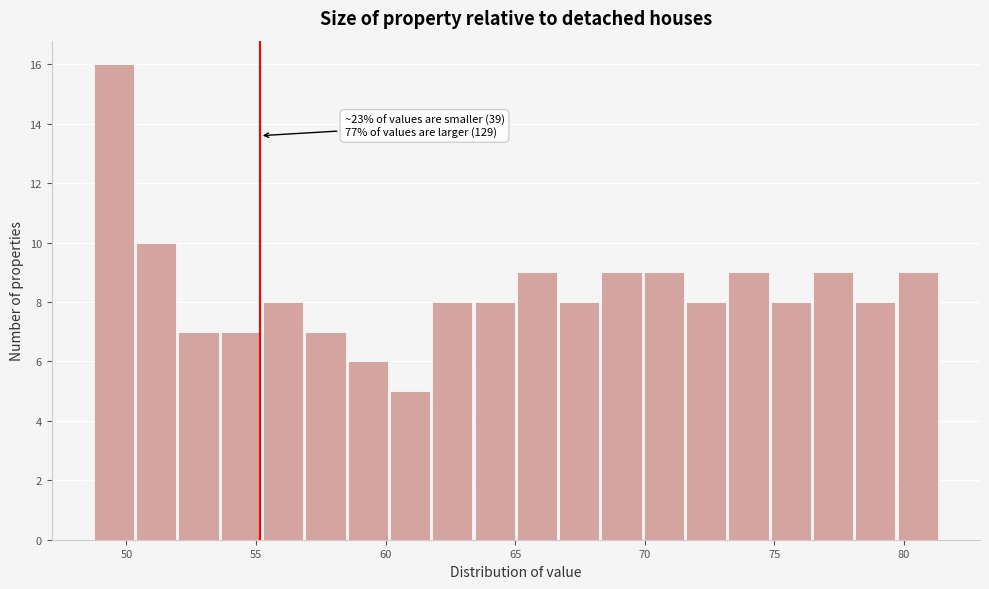

Read against the x-axis, roughly where is the centre of the tallest bar?

49.5